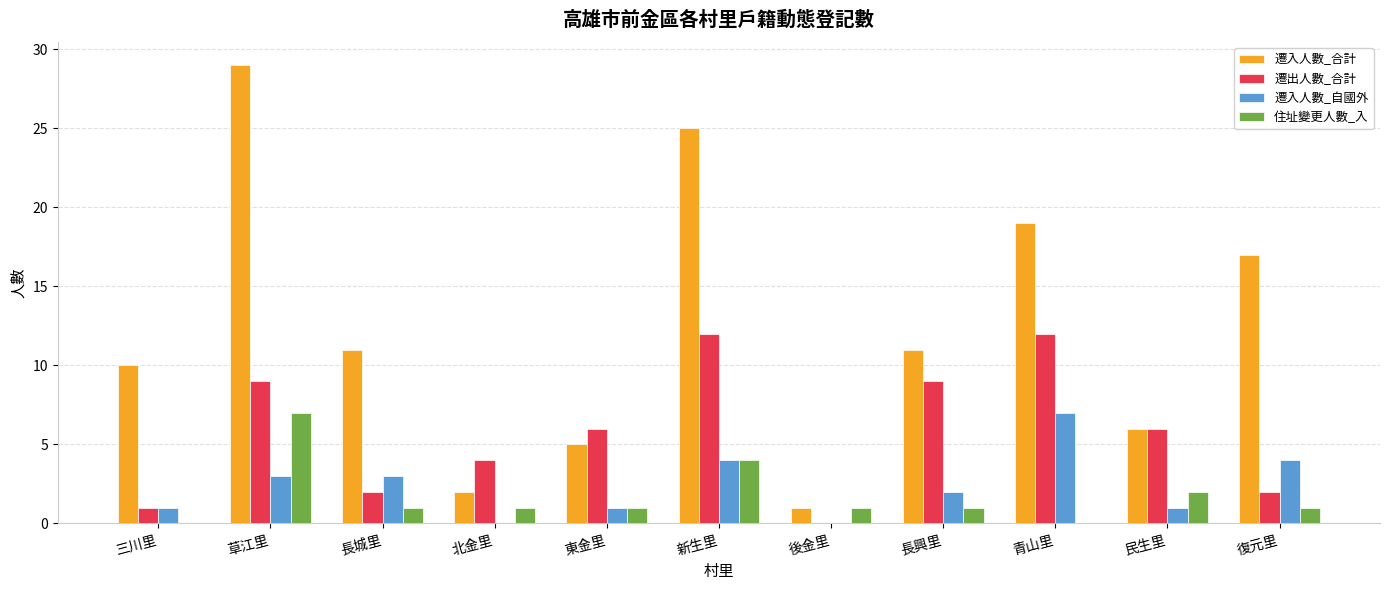

The 遷出人數_合計 series shows 9 at 草江里. True or false?

True